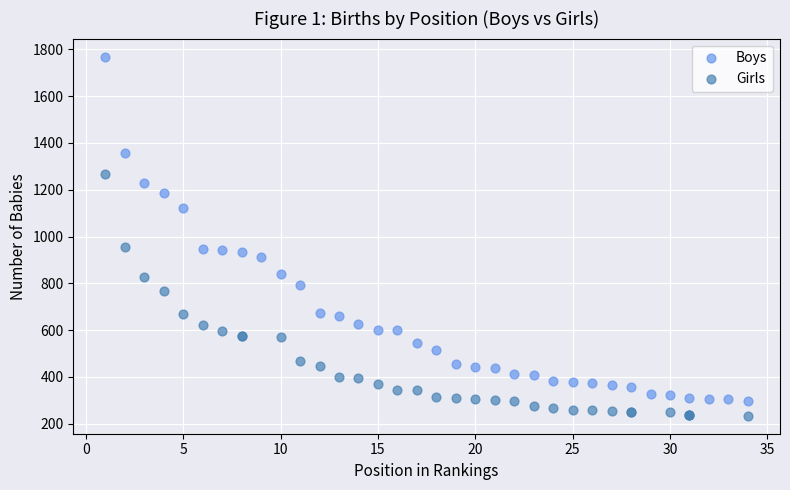

Which series reaches the maximum Y coordinate?

Boys